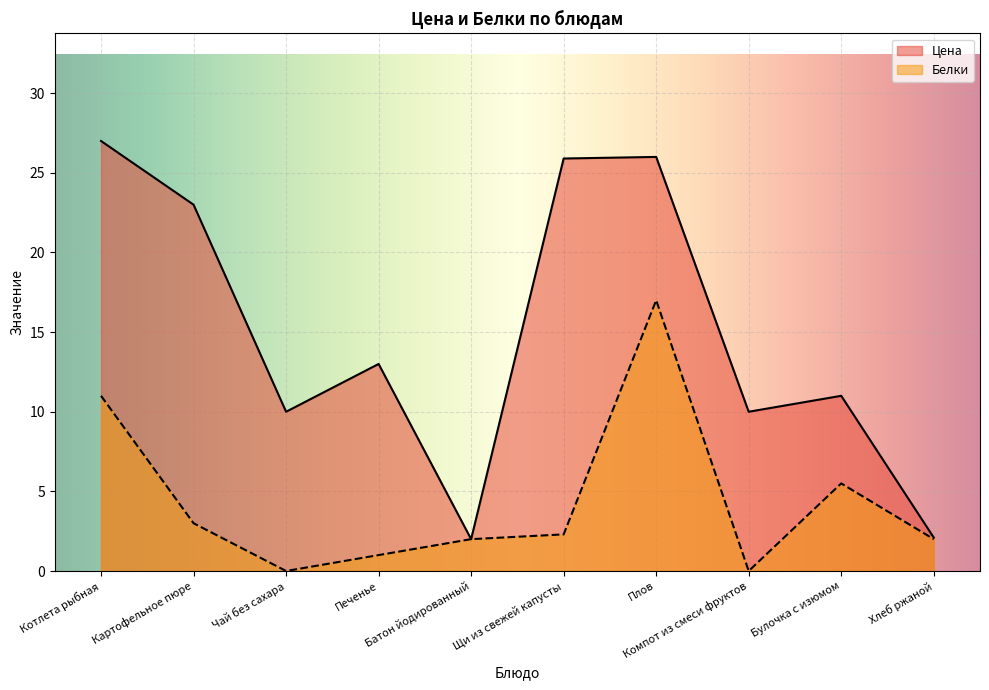

True or false: Цена and Белки intersect in this chart.

False